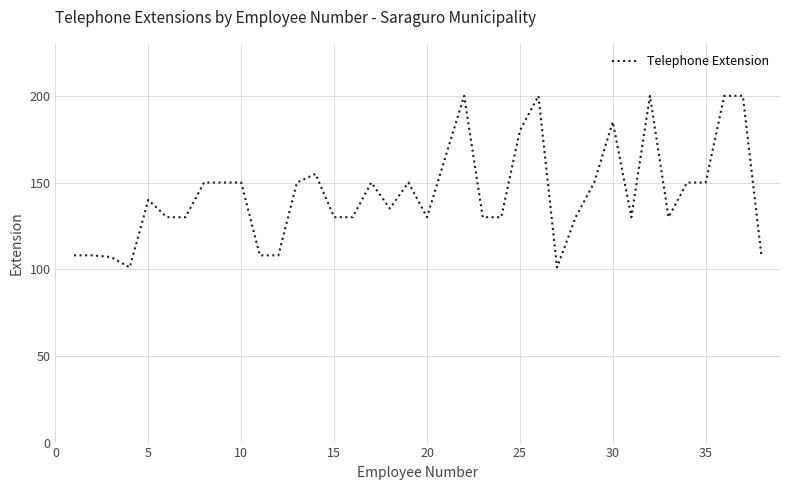

What is the difference between the maximum and minimum values?

99